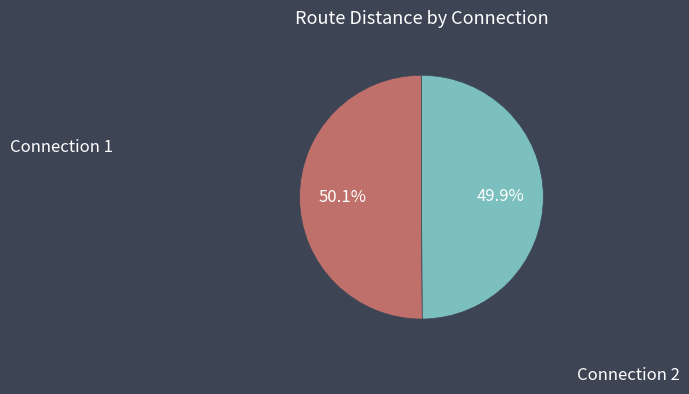

Is there any slice that represents more than half of the pie?

Yes